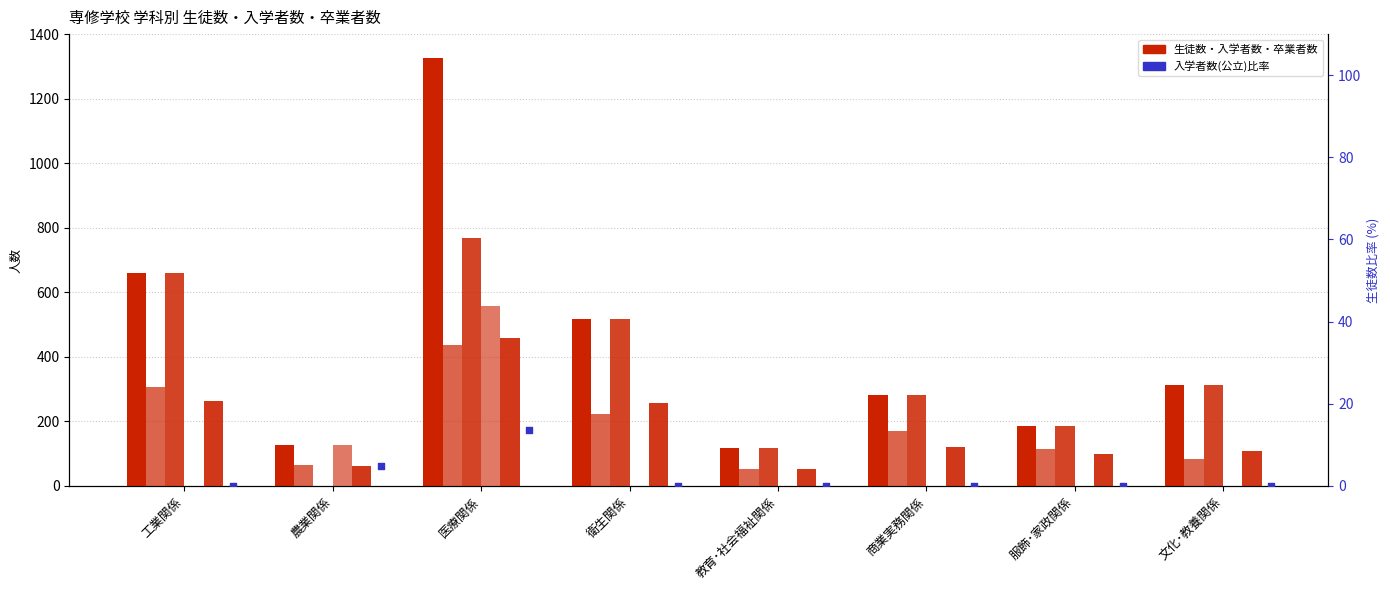

Is the value of 生徒数(計) at 農業関係 greater than the value of 生徒数(公立専門) at 農業関係?

No